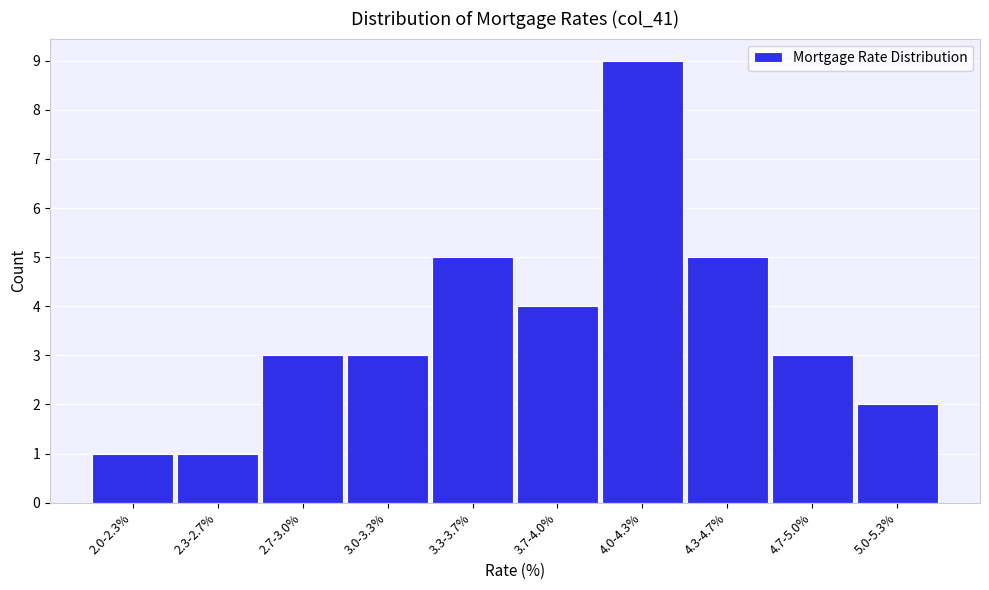

Reading left to right, extract all data points from this chart.

1	1	3	3	5	4	9	5	3	2